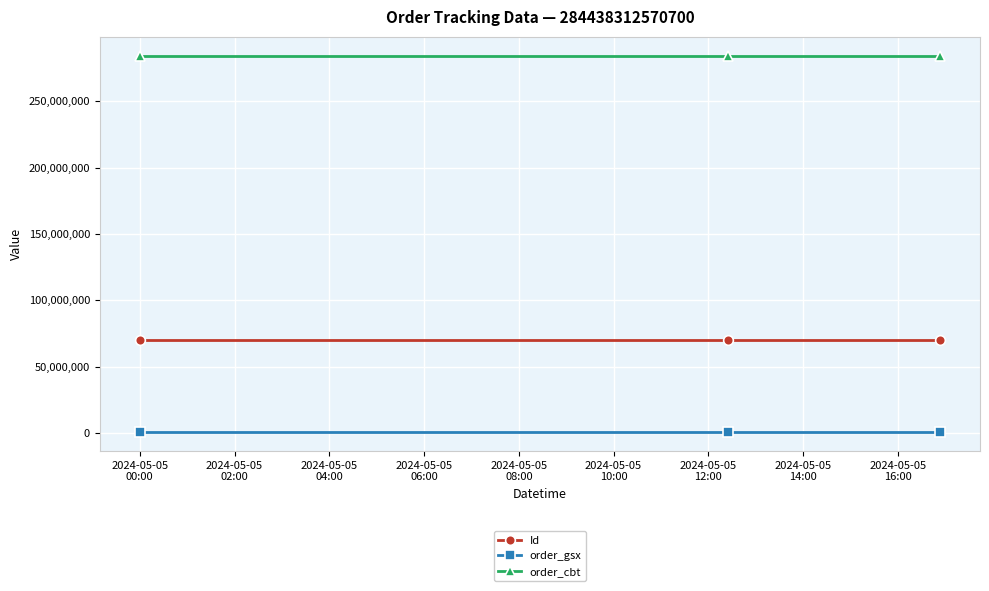

Which series has the largest total across all categories?

order_cbt